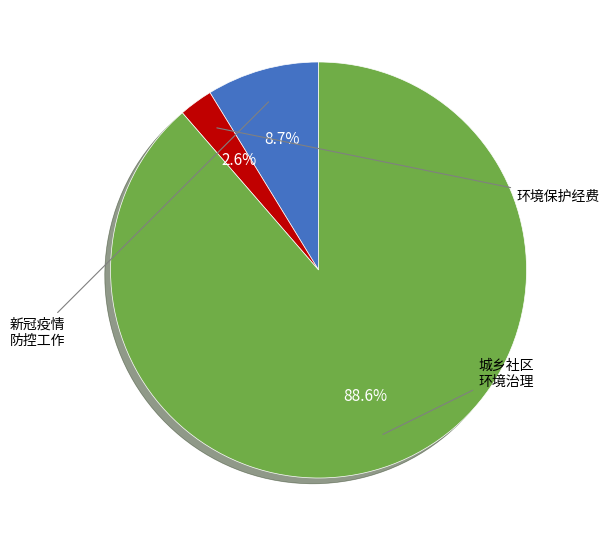

Is there a majority slice in this chart?

Yes